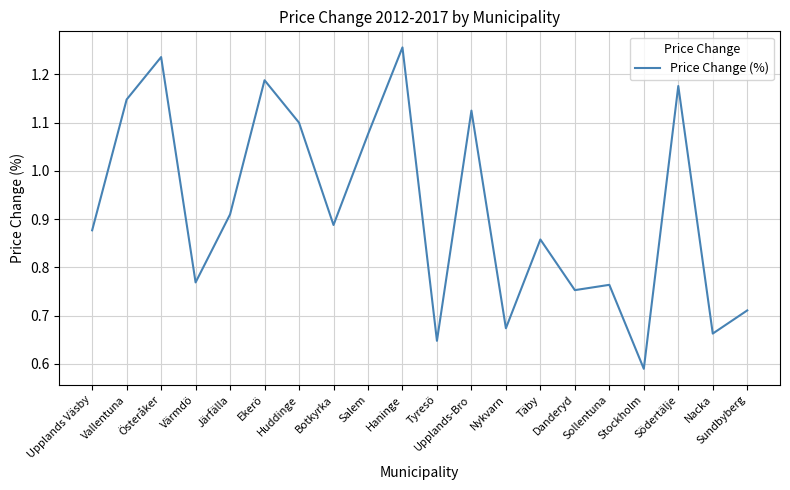

How many lines are shown in the chart?

1